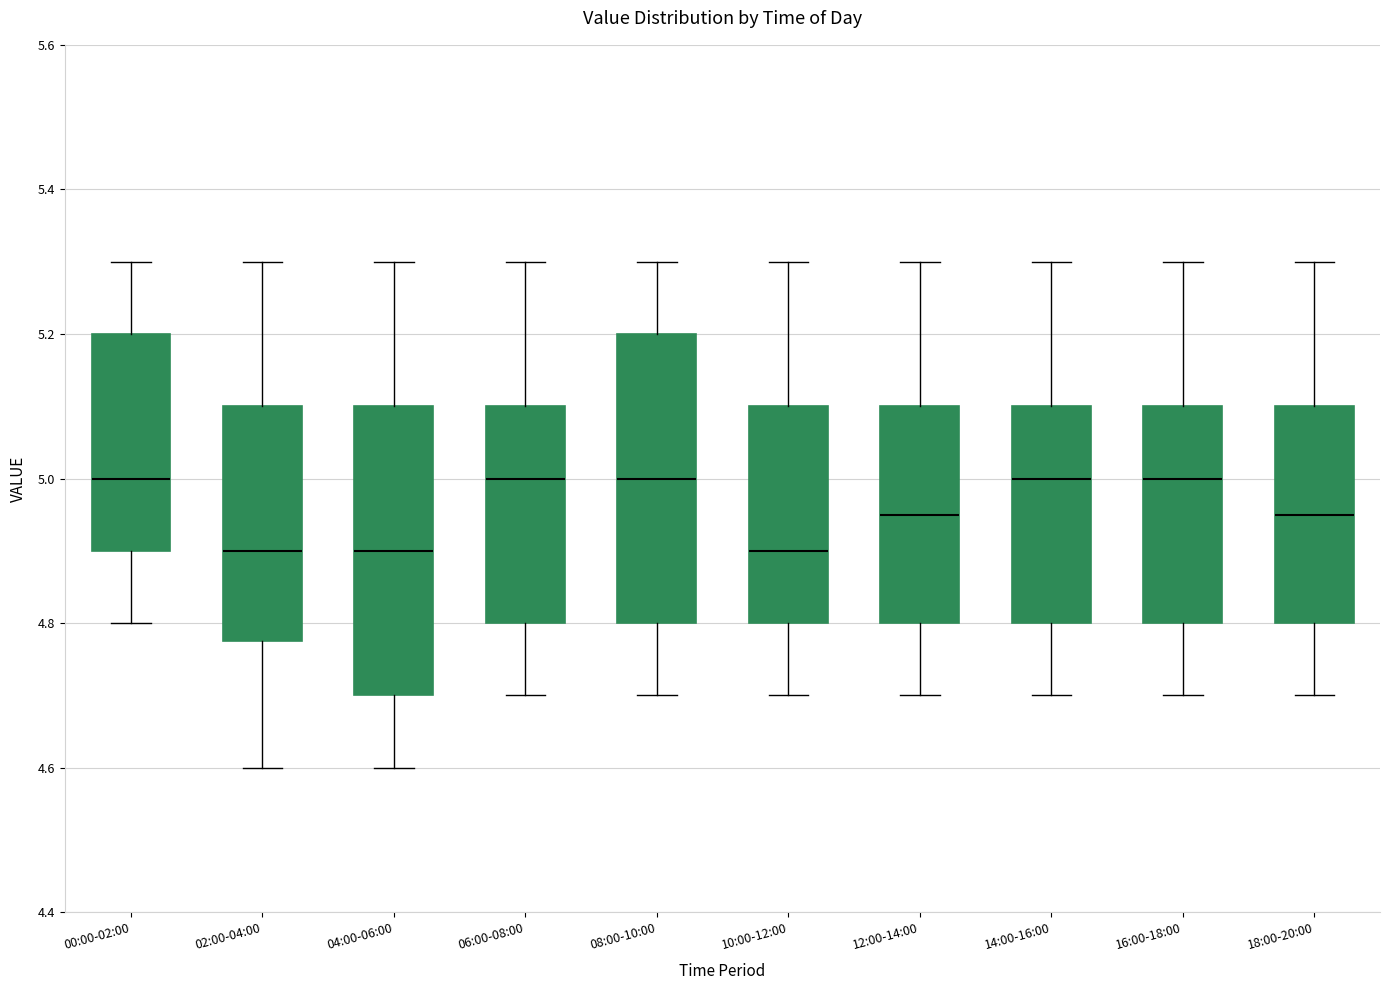

Where is the lower edge of the box for 12:00-14:00 on the y-axis? The values are not printed on the chart, so give them approximately, as read against the axis.

4.80